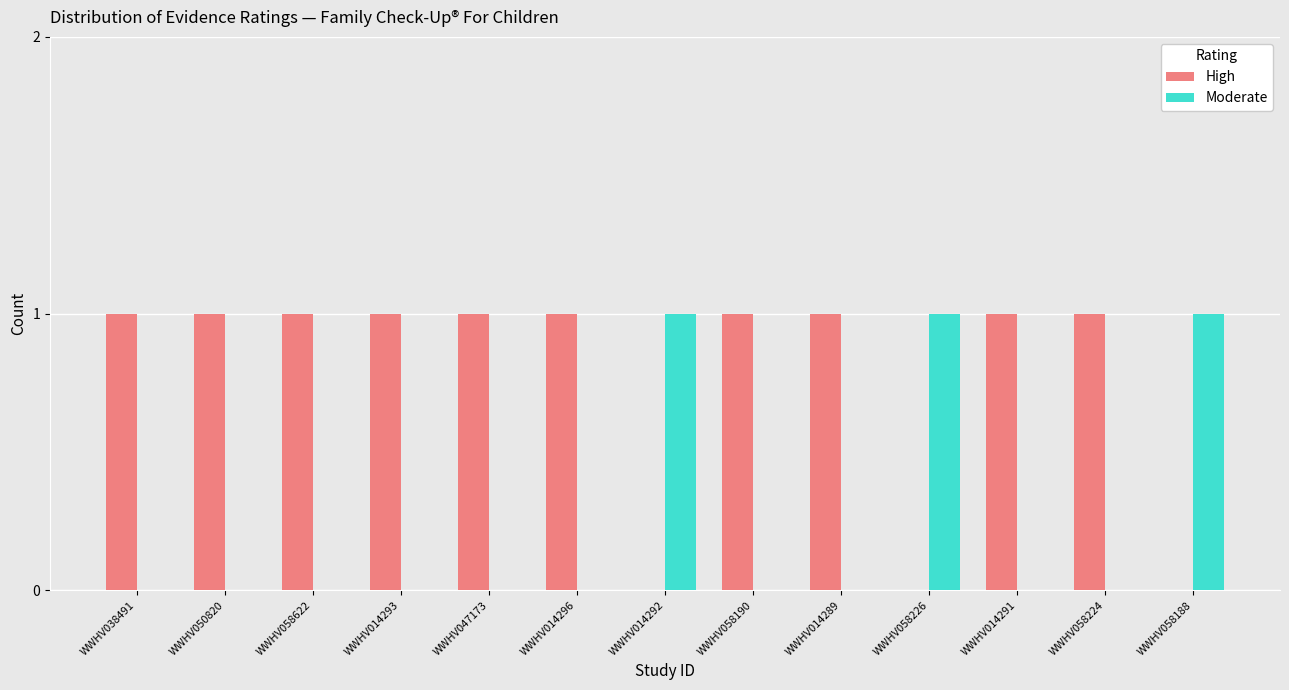

Is the value of Moderate at WWHV014291 greater than the value of High at WWHV014296?

No